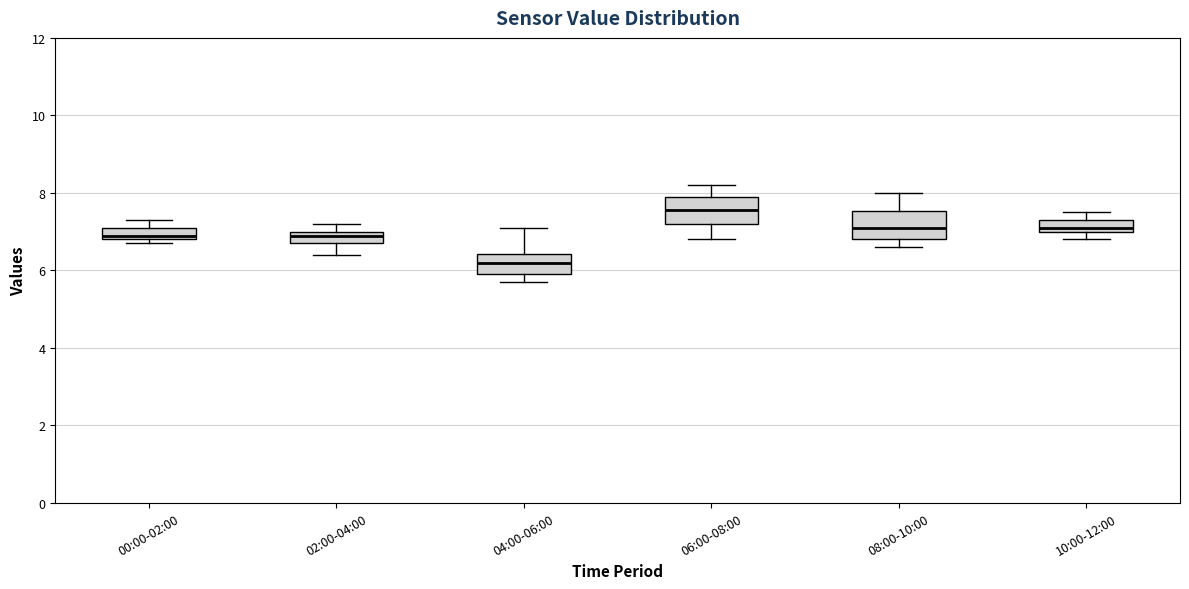

Where is the lower edge of the box for 00:00-02:00 on the y-axis? The values are not printed on the chart, so give them approximately, as read against the axis.

6.8